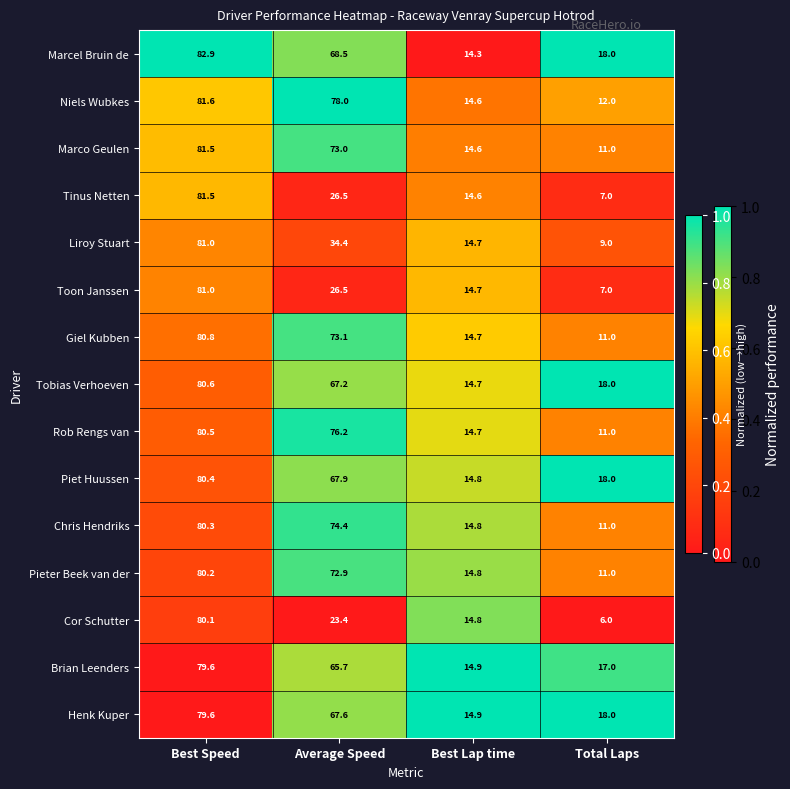

What is the maximum value for Henk Kuper?

79.6